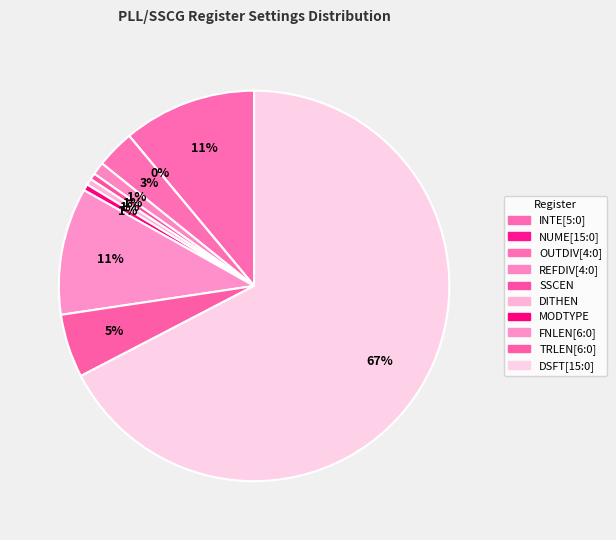

To the nearest percent, what is the difference between the DSFT[15:0] and INTE[5:0] slice percentages?

56%